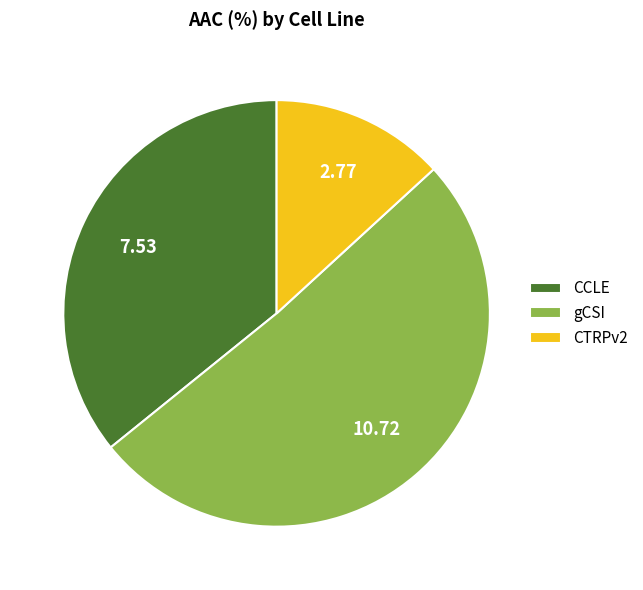

Do CTRPv2 and CCLE together represent more than half of the pie?

No